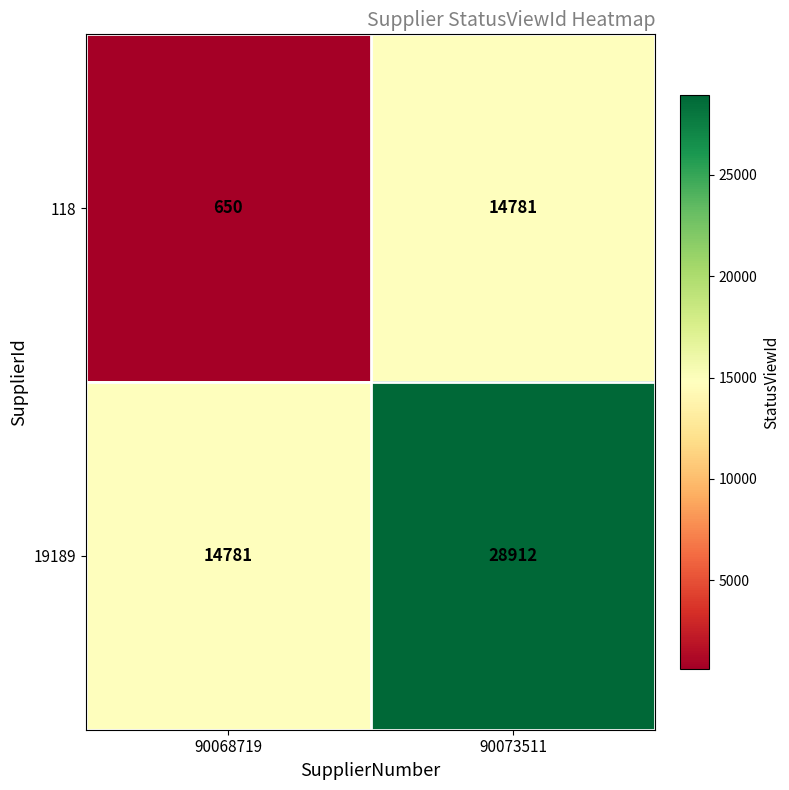

What value does the 118 series have at 90068719?

650